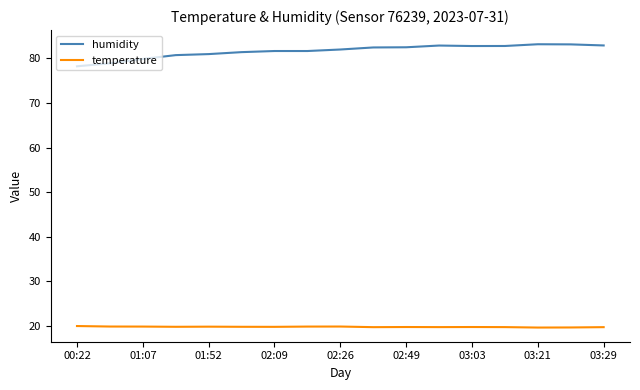

What is the highest value of the temperature series?

19.9